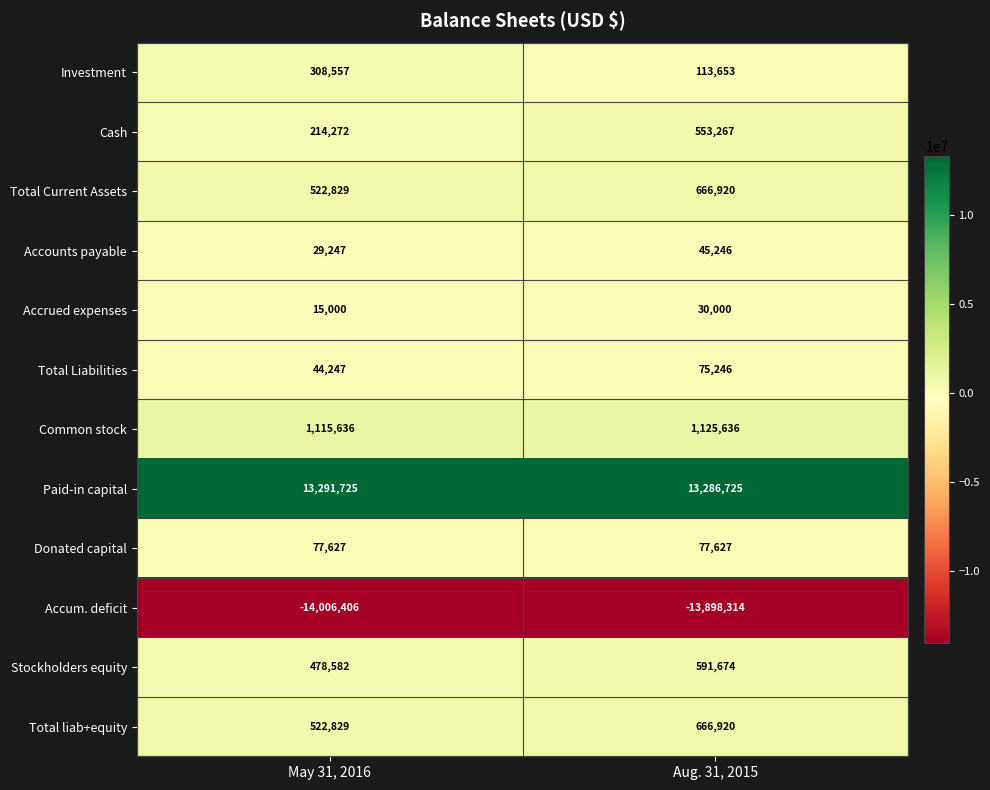

What is the smallest value displayed?

-14006406